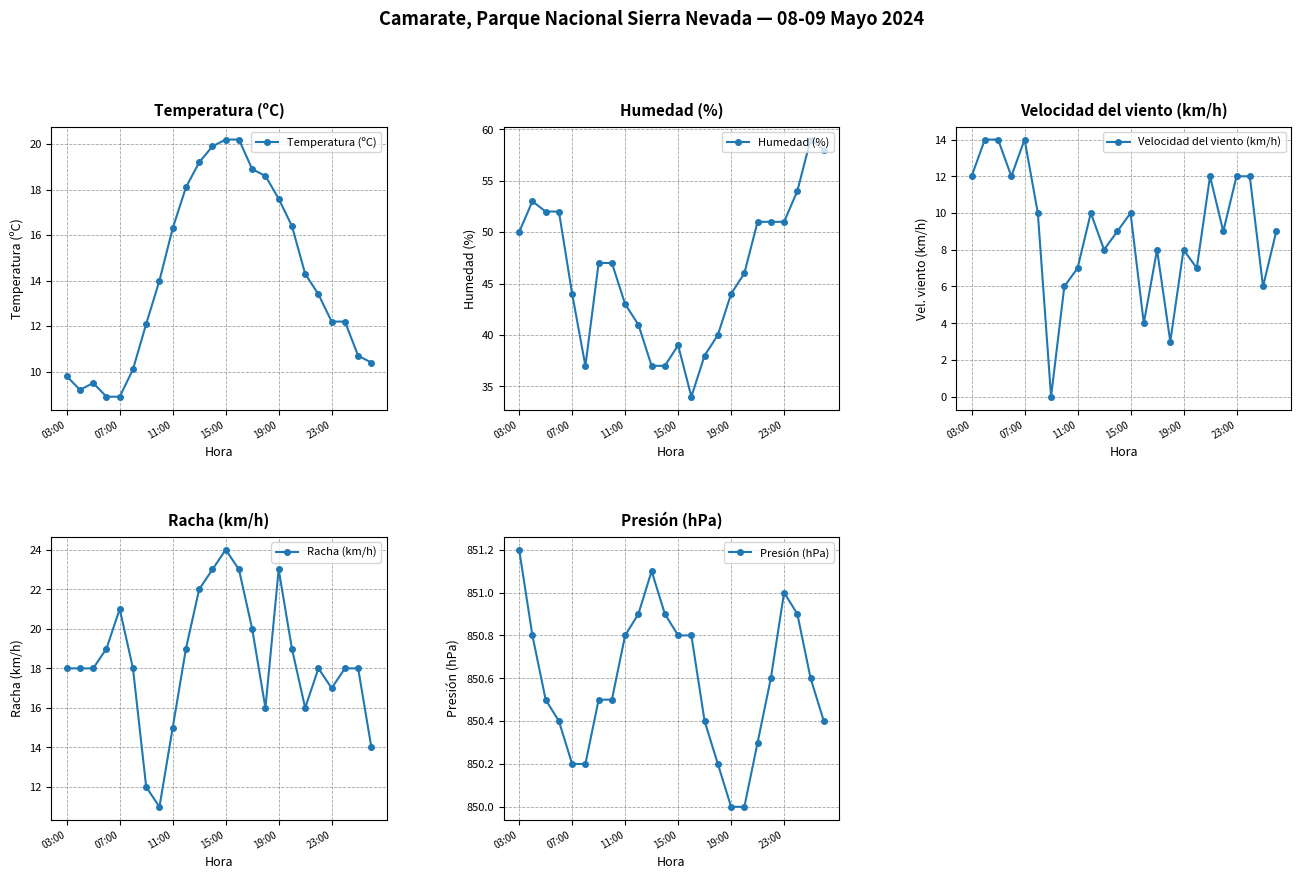

What is the sum of the Temperatura (ºC) values at 15:00 and 03:00?

30.0